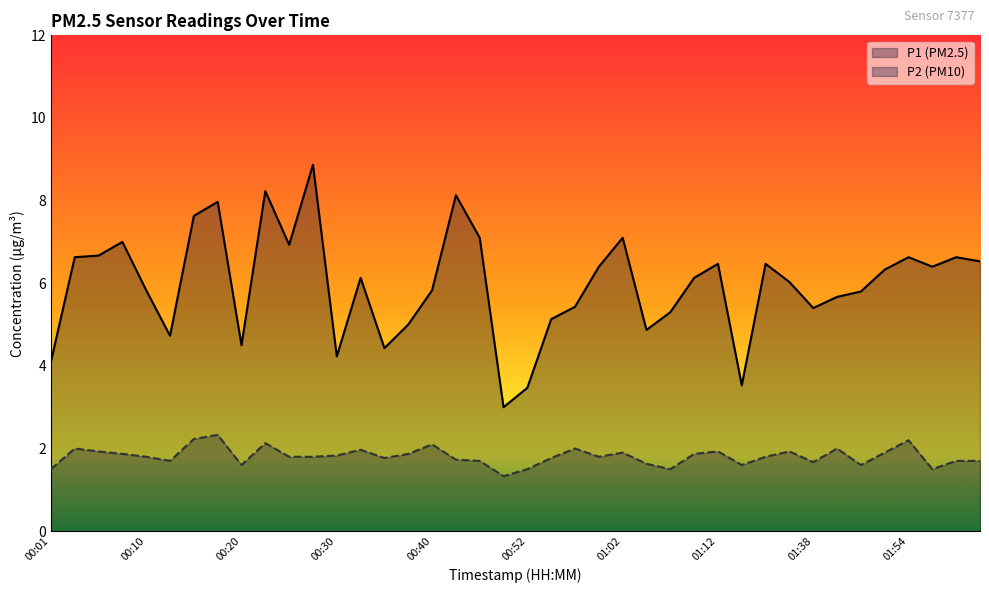

List the series in order of their overall mean, highest first.

P1, P2